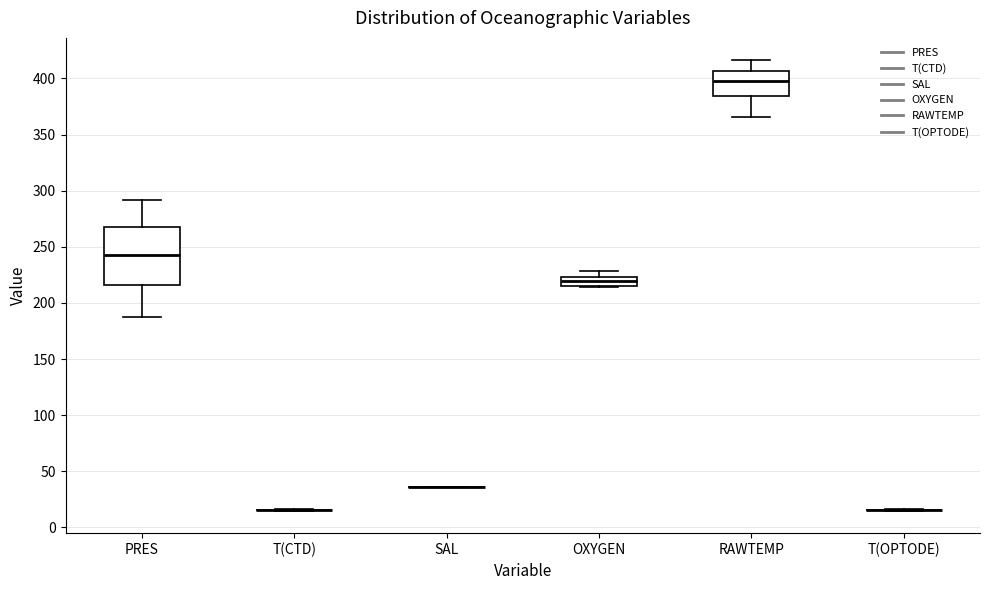

Reading left to right, read every box against the y-axis: the position of its median line, the range the box covers, and the ends of its whiskers. The values are not printed on the chart, so give them approximately, as read against the axis.

PRES: median 240, box 215 to 270, whiskers 185 to 290
T(CTD): box collapsed to a line at 15, whiskers 15 to 15
SAL: box collapsed to a line at 35, whiskers 35 to 35
OXYGEN: median 220, box 215 to 225, whiskers 215 to 230
RAWTEMP: median 395, box 385 to 405, whiskers 365 to 415
T(OPTODE): box collapsed to a line at 15, whiskers 15 to 15